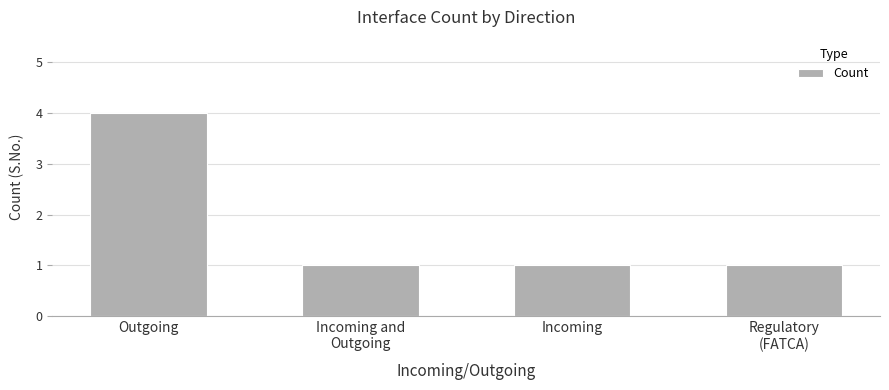

Count the values in the range 1 to 4.

4